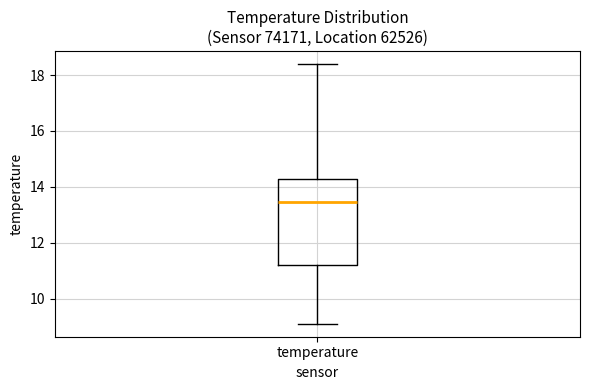

Transcribe this box plot: give where the median line is, the range the box spans, and where the two whiskers end, as read against the y-axis. The values are not printed on the chart, so give them approximately, as read against the axis.

median 13.4, box 11.2 to 14.2, whiskers 9.2 to 18.4